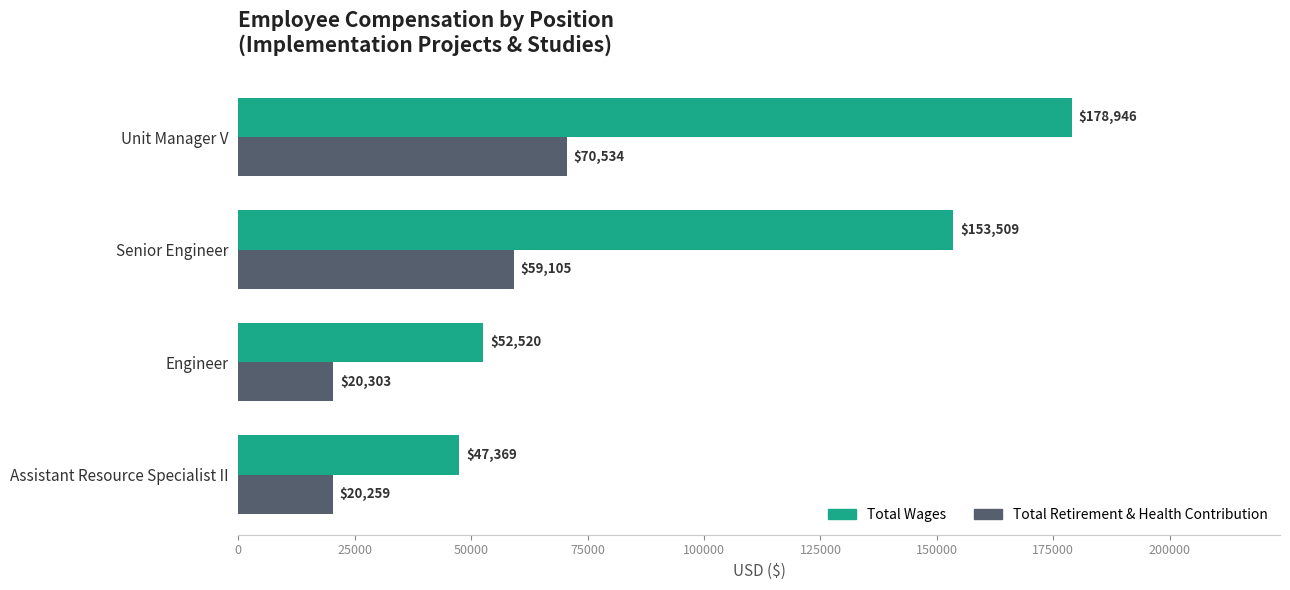

What is the maximum value for Total Retirement & Health Contribution?

70534